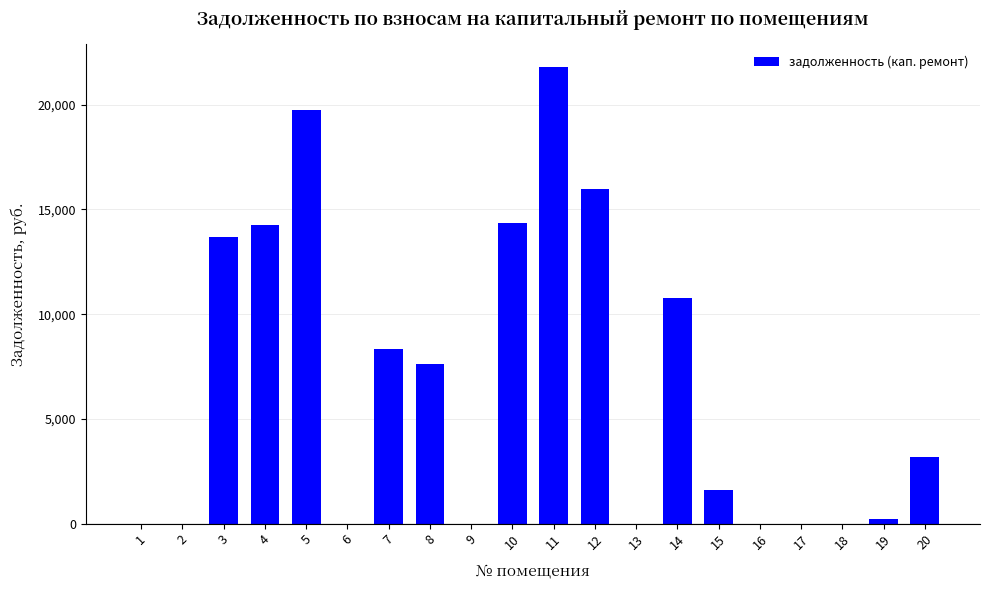

What value does the data have at 5?

19739.5